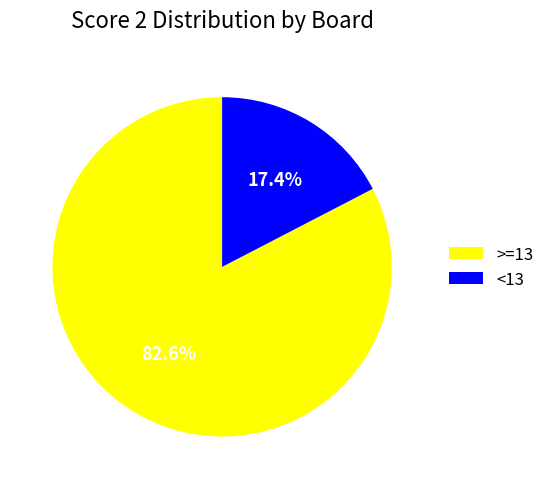

Count the number of slices in the pie.

2